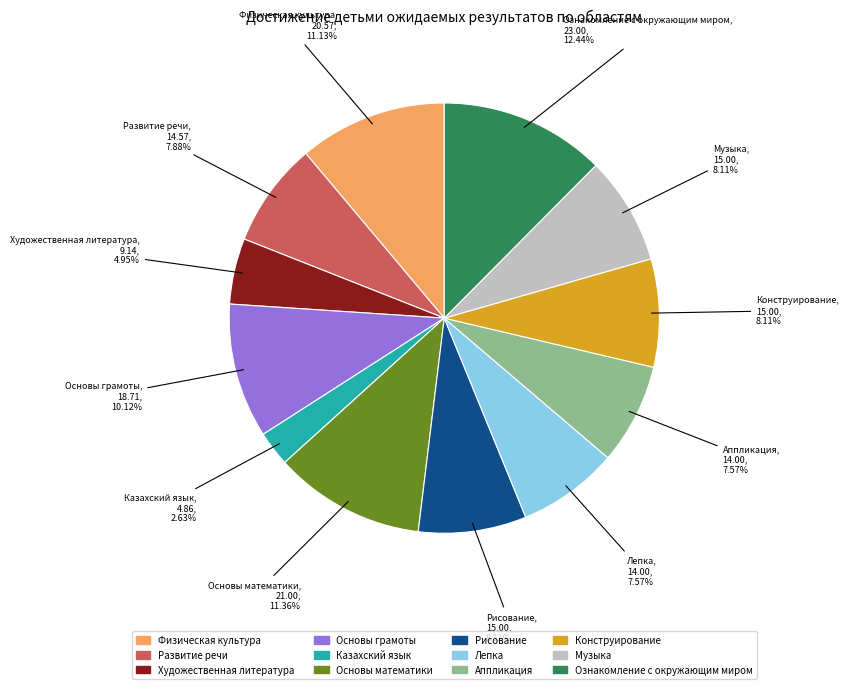

What percentage is the Физическая культура slice, to the nearest percent?

11%